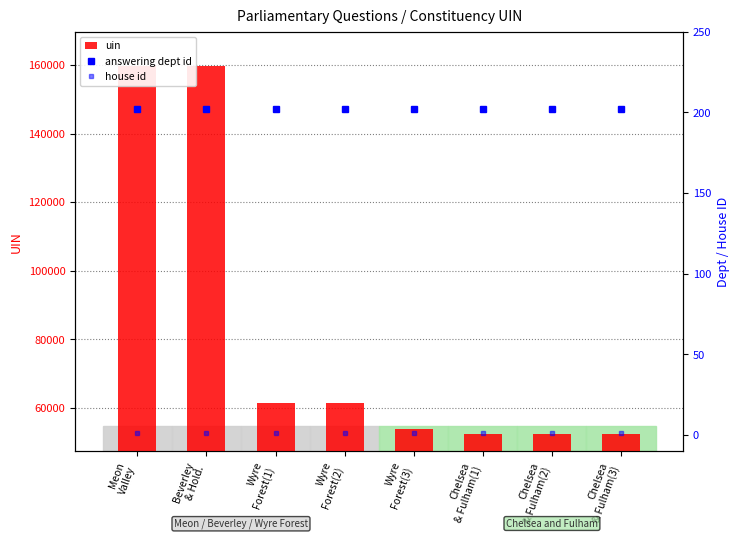

How many distinct data groups are displayed?

3